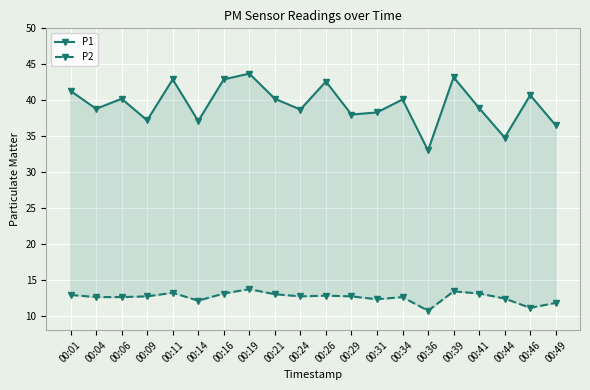

True or false: P1 and P2 cross at least once.

False